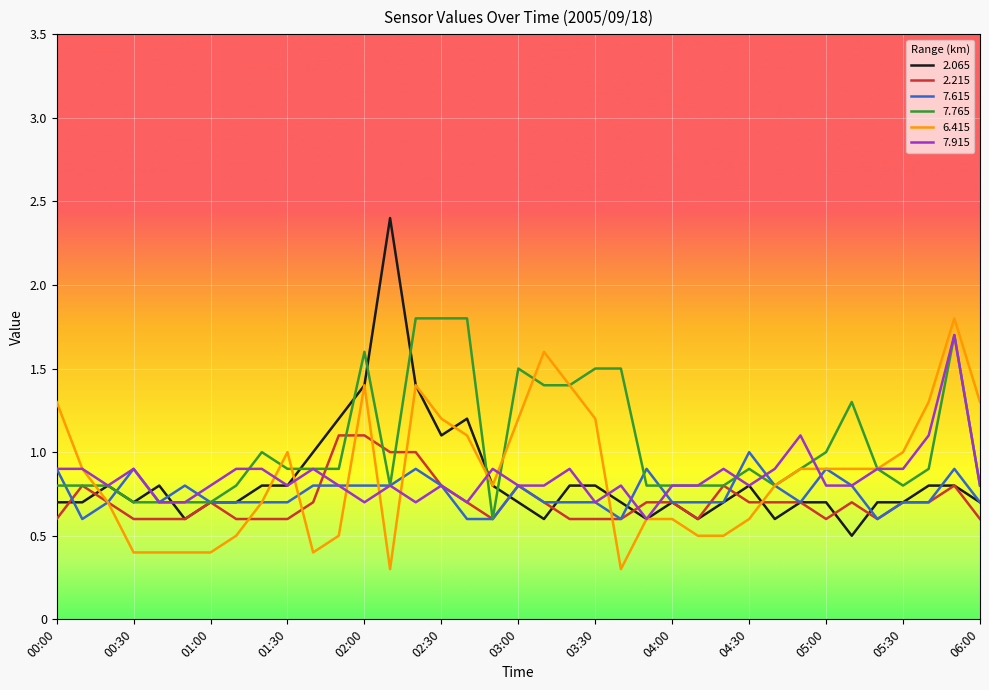

What is the greatest value displayed?

2.4